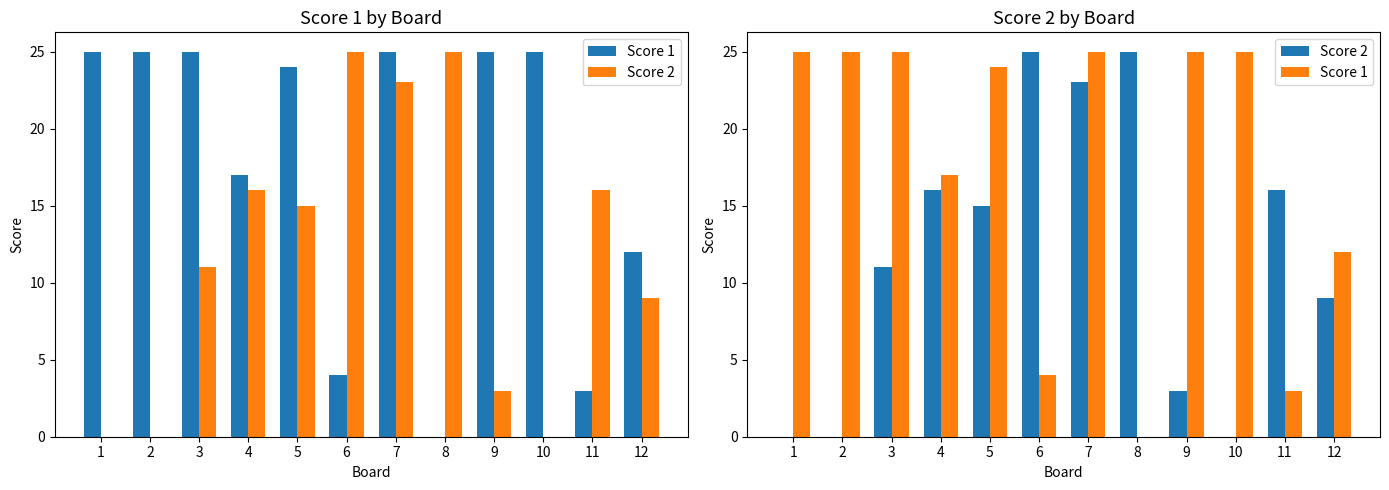

Is it true that Score 1 equals 17 at 8?

False